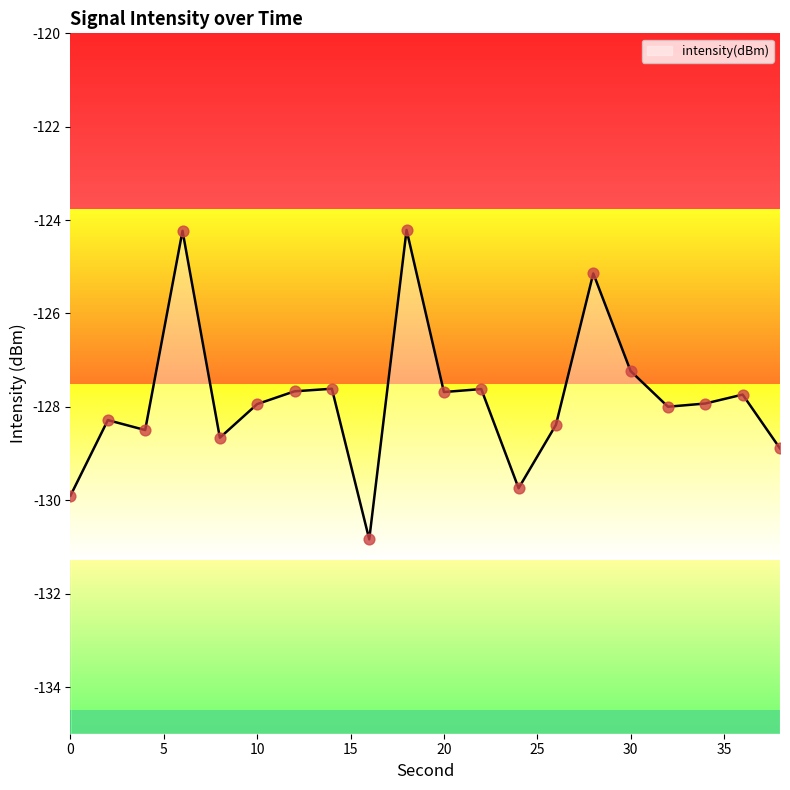

What is the change in value from 14 to 28?

+2.5